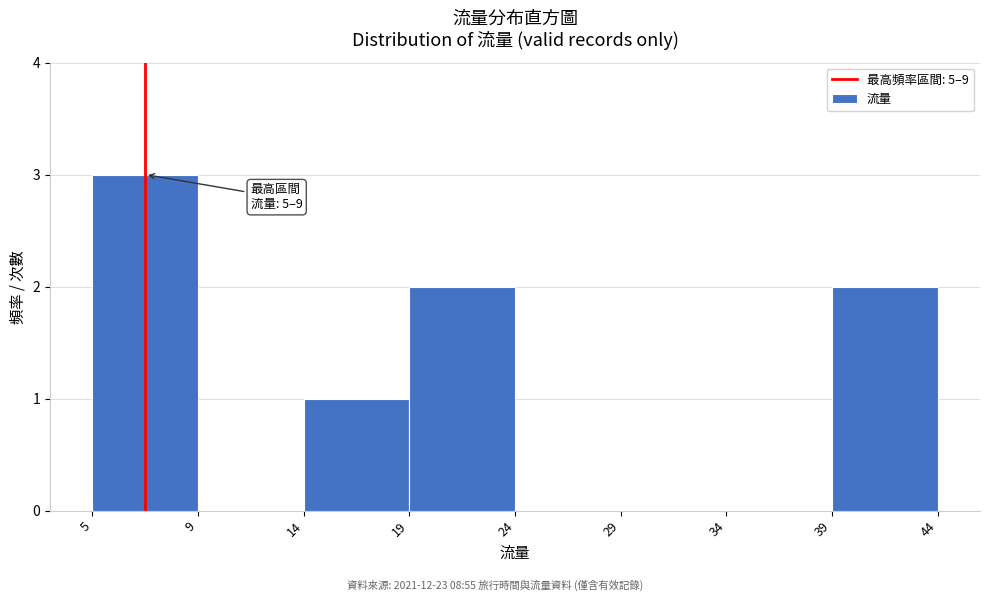

Reading right to left, transcribe all the data shown in this chart.

39=2	34=0	29=0	24=0	19=2	14=1	9=0	5=3